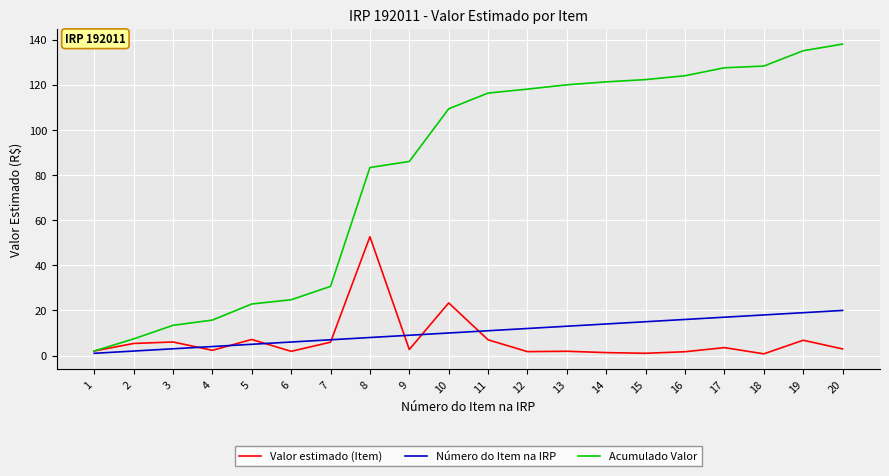

Is it true that Número do Item na IRP equals 14.0 at 14?

True